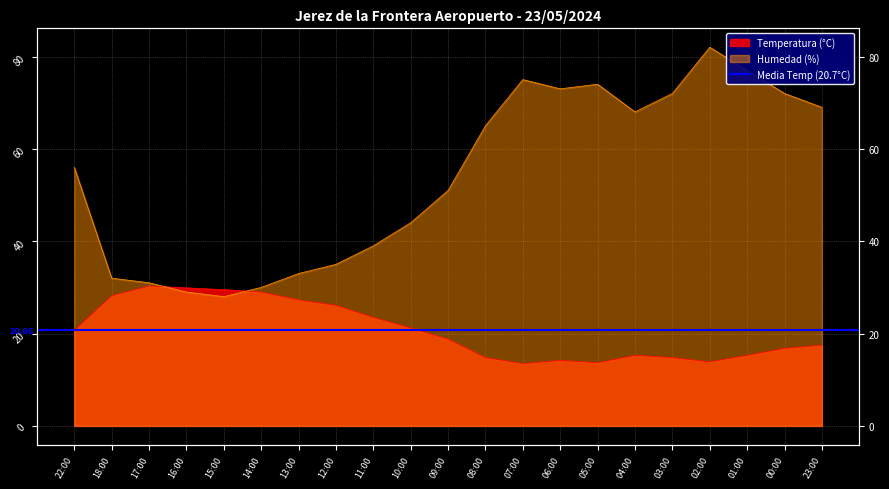

What is the label of the 4th point from the right?

02:00